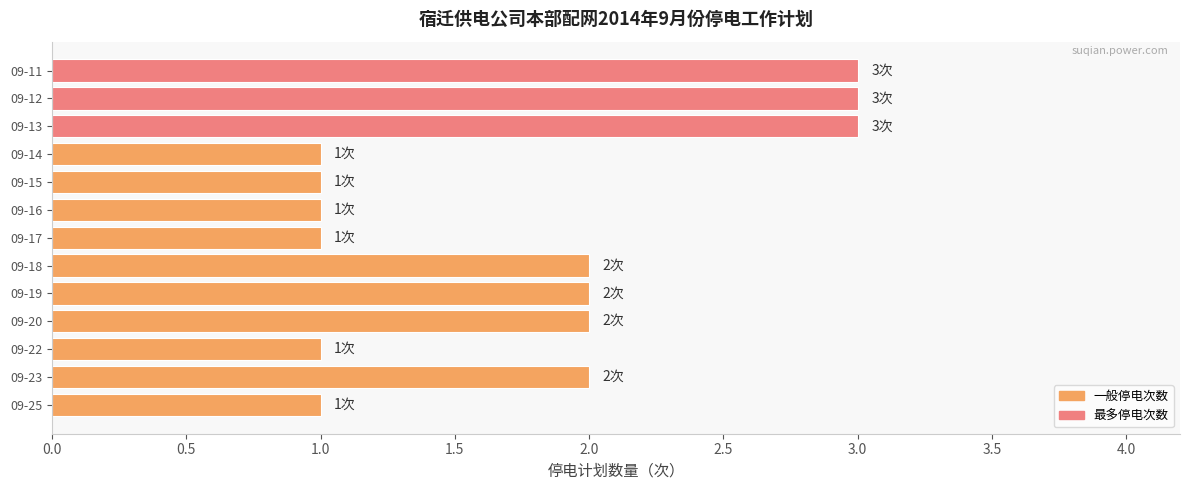

Reading bottom to top, list all the values displayed in this chart.

09-25=1	09-23=2	09-22=1	09-20=2	09-19=2	09-18=2	09-17=1	09-16=1	09-15=1	09-14=1	09-13=3	09-12=3	09-11=3